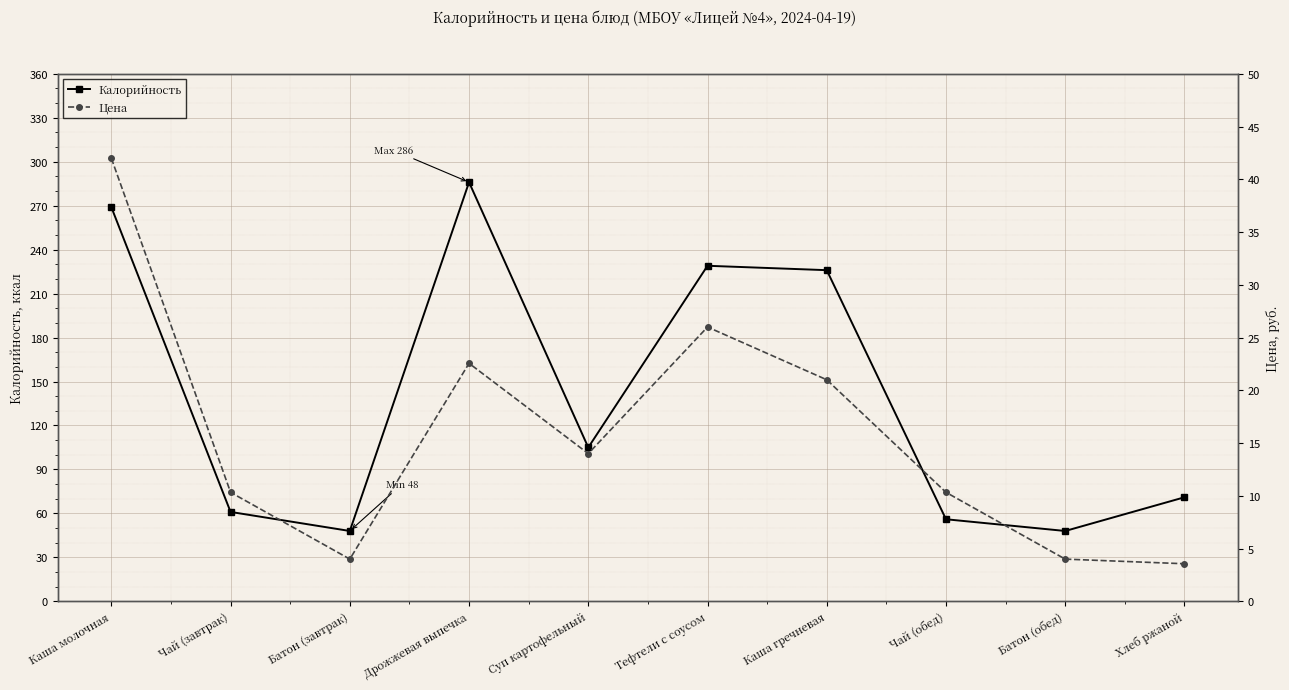

Reading left to right, list all the values displayed in this chart.

Калорийность: 269.0	61.0	48.0	286.0	105.0	229.0	226.0	56.0	48.0	71.0
Цена: 42.0	10.3	4.0	22.6	14.0	26.0	21.0	10.3	4.0	3.6